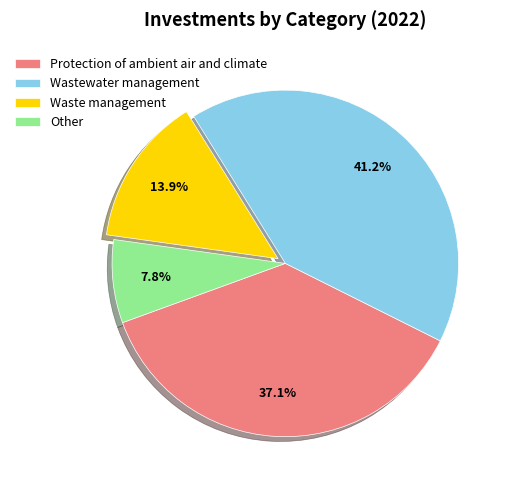

To the nearest percent, what percentage of the pie is Protection of ambient air and climate?

37%